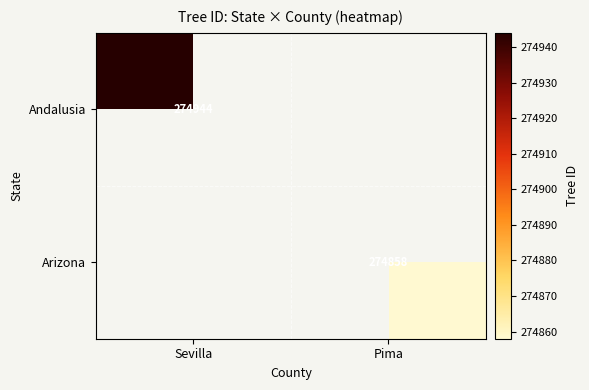

What is the greatest value displayed?

274944.0